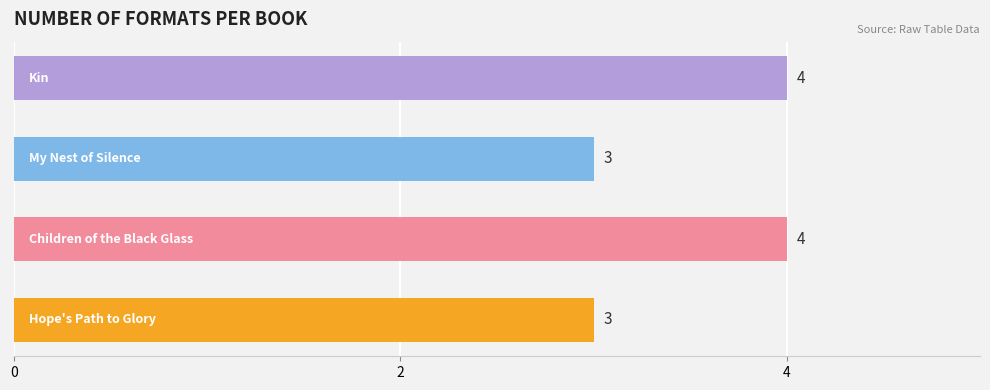

How many values are between 3 and 4?

4